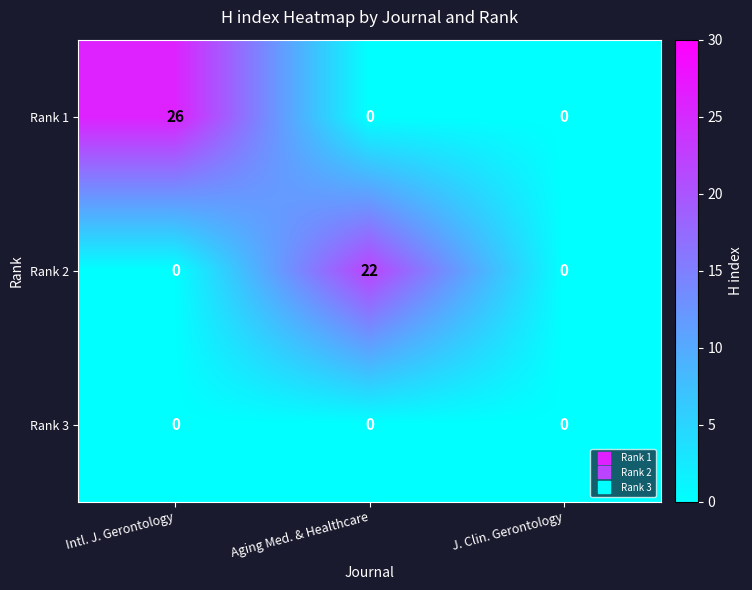

Reading right to left, extract all data points from this chart.

Rank 1: J. Clin. Gerontology=0	Aging Med. & Healthcare=0	Intl. J. Gerontology=26
Rank 2: J. Clin. Gerontology=0	Aging Med. & Healthcare=22	Intl. J. Gerontology=0
Rank 3: J. Clin. Gerontology=0	Aging Med. & Healthcare=0	Intl. J. Gerontology=0